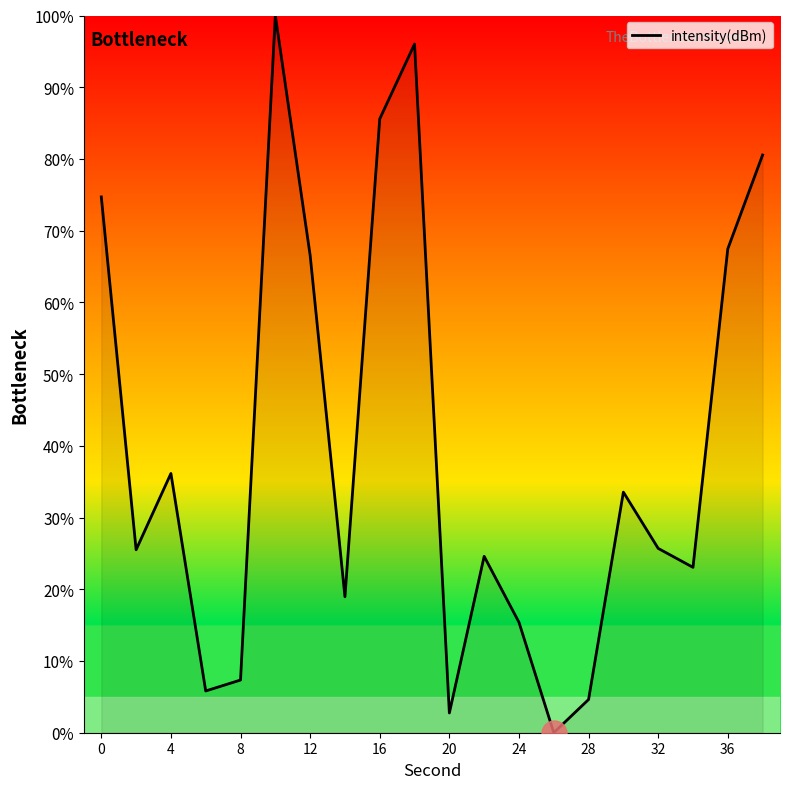

What is the difference between the maximum and minimum values?

100.0